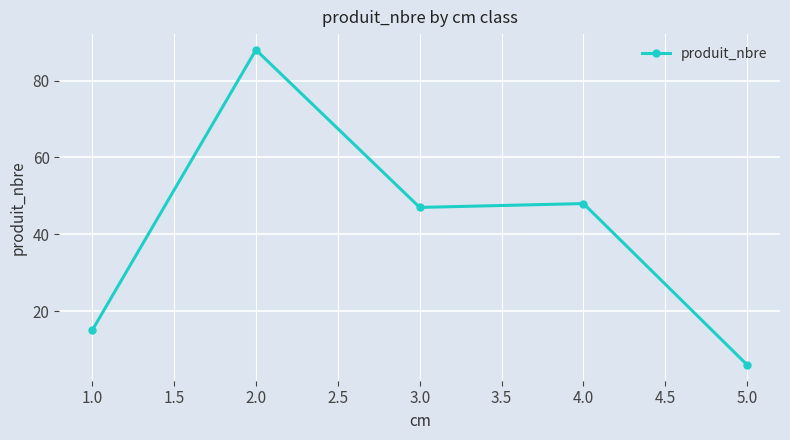

Rank the categories by value from highest to lowest.

2.0, 4.0, 3.0, 1.0, 5.0